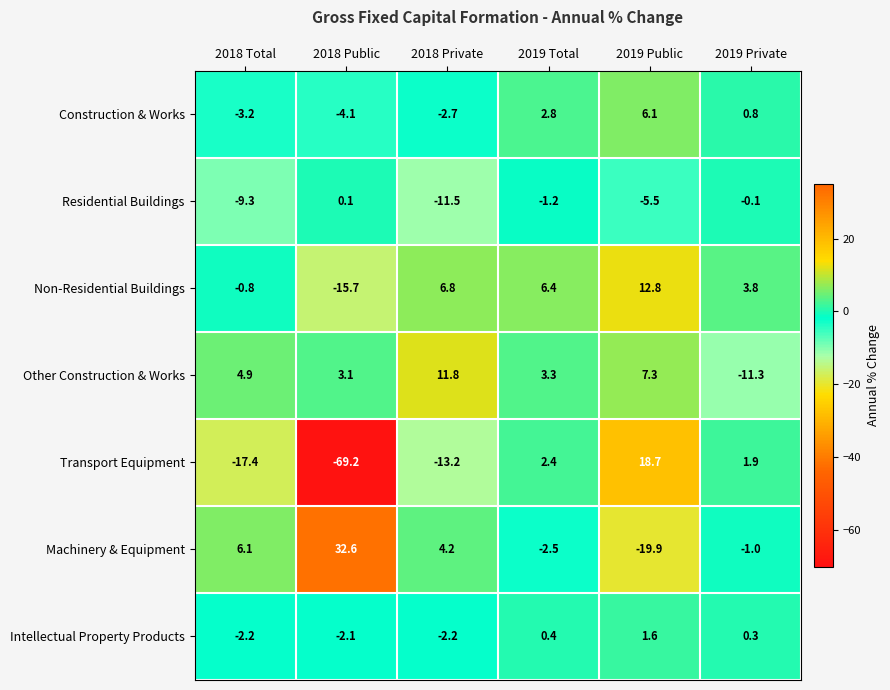

Which label corresponds to the smallest value in the chart?

2018 Public